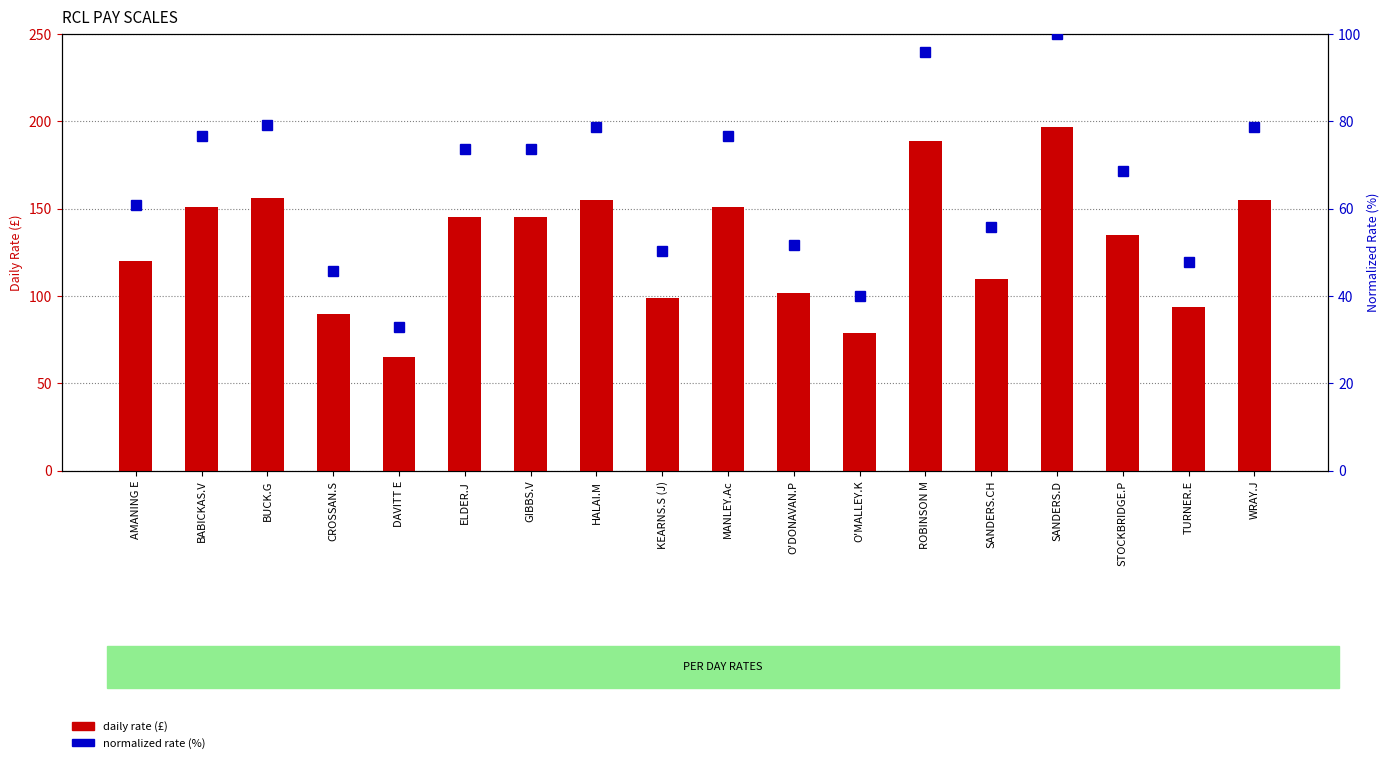

List the labels in order of normalized rate (%) value, largest first.

SANDERS.D, ROBINSON M, BUCK.G, HALAI.M, WRAY.J, BABICKAS.V, MANLEY.Ac, ELDER.J, GIBBS.V, STOCKBRIDGE.P, AMANING E, SANDERS.CH, O'DONAVAN.P, KEARNS.S (J), TURNER.E, CROSSAN.S, O'MALLEY.K, DAVITT E